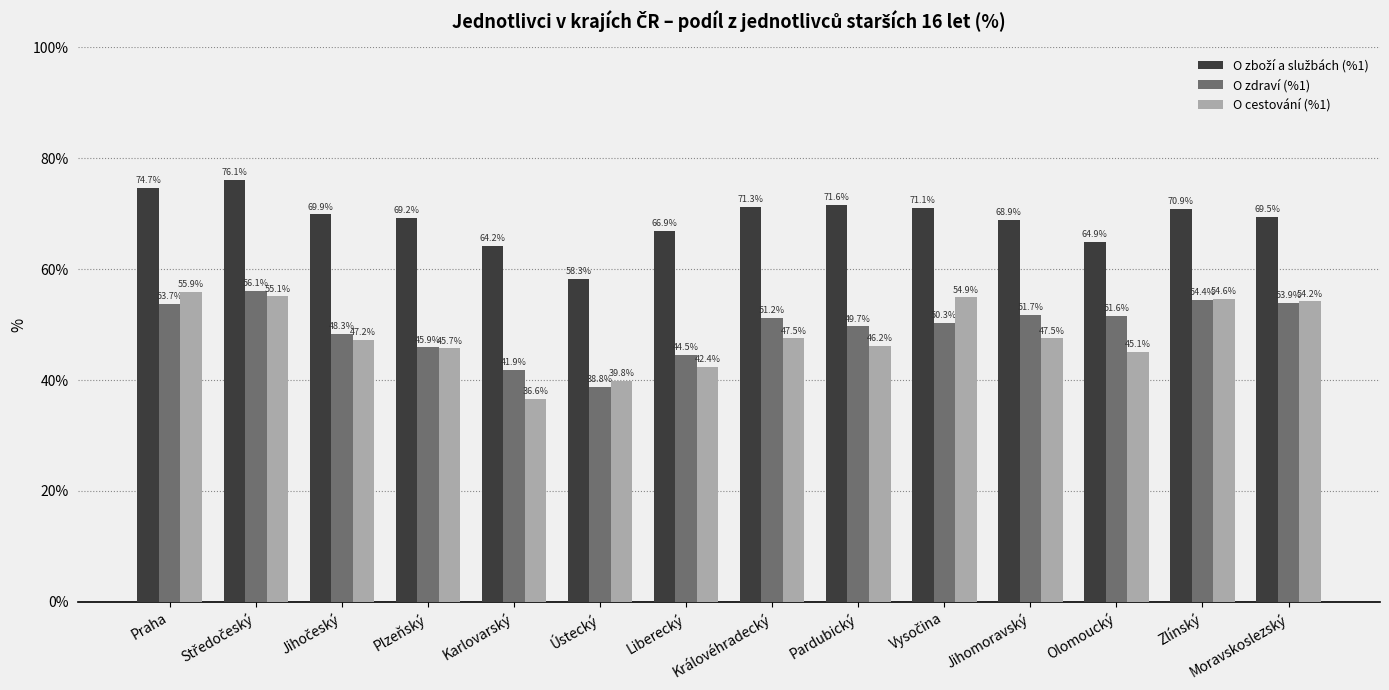

Does the chart contain stacked bars?

No